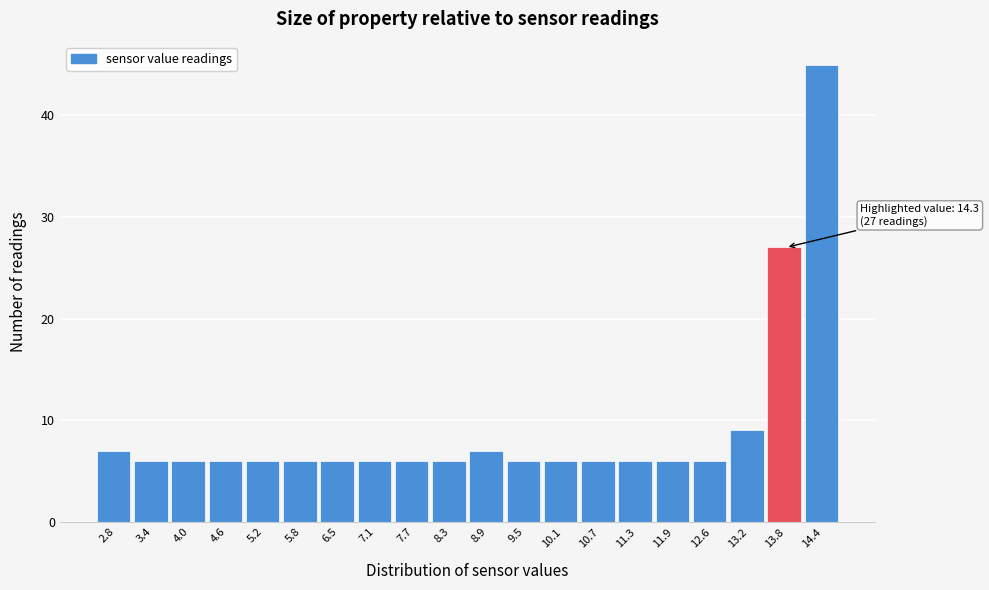

Reading left to right, what are all the values shown in this chart?

2.8=7	3.4=6	4.0=6	4.6=6	5.2=6	5.8=6	6.5=6	7.1=6	7.7=6	8.3=6	8.9=7	9.5=6	10.1=6	10.7=6	11.3=6	11.9=6	12.6=6	13.2=9	13.8=27	14.4=45